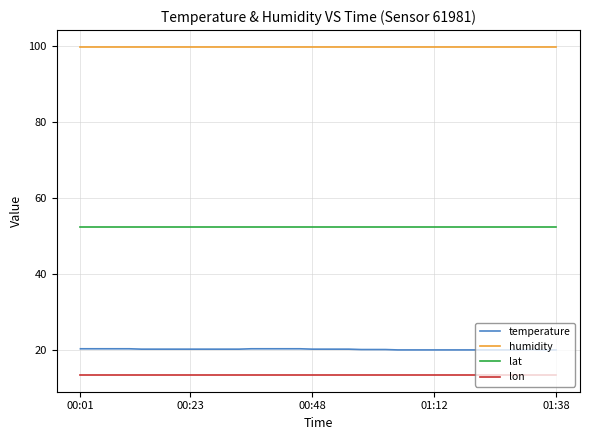

Which series has the widest spread of values?

temperature